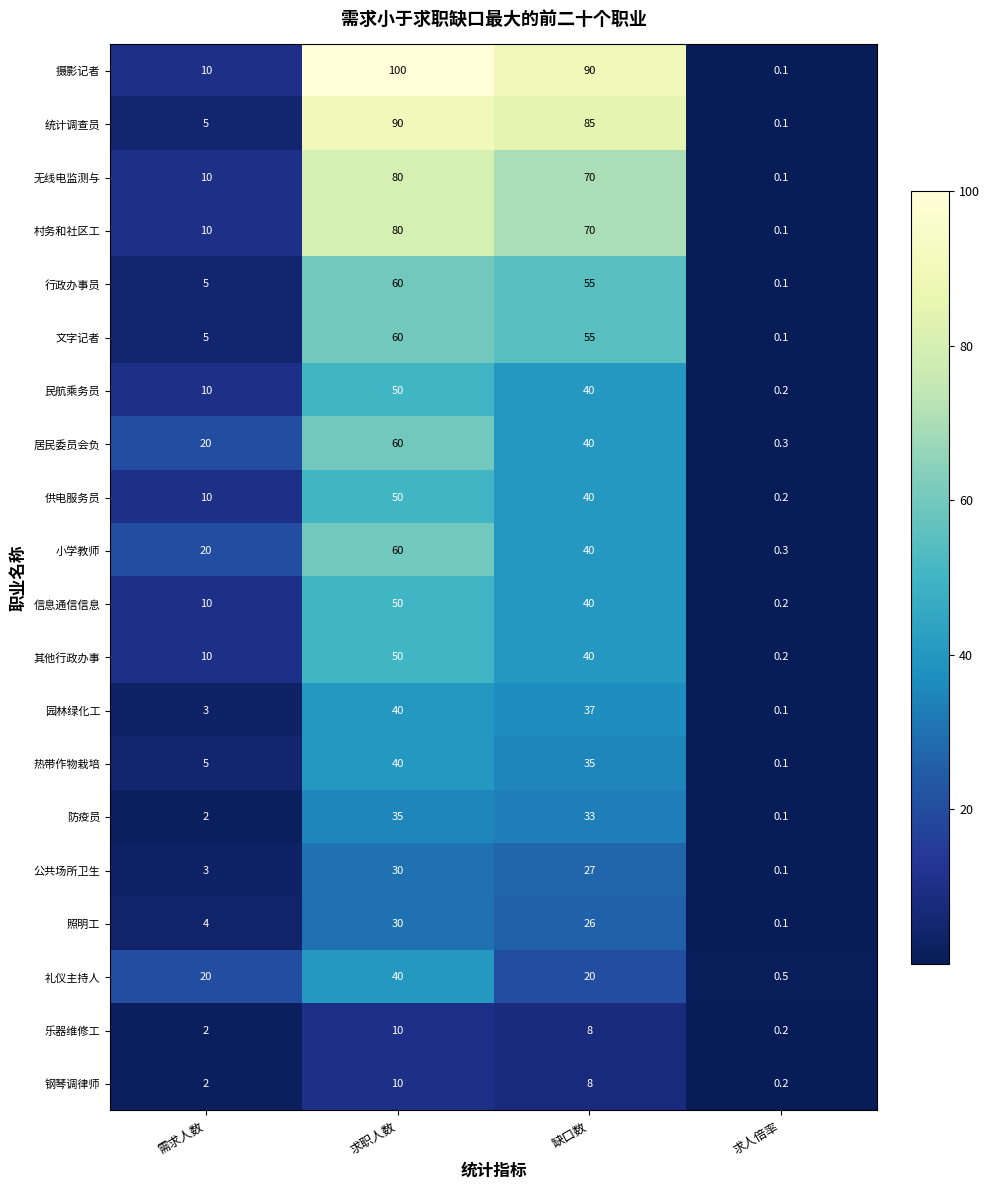

Where does the 民航乘务员 series first go above 40?

求职人数